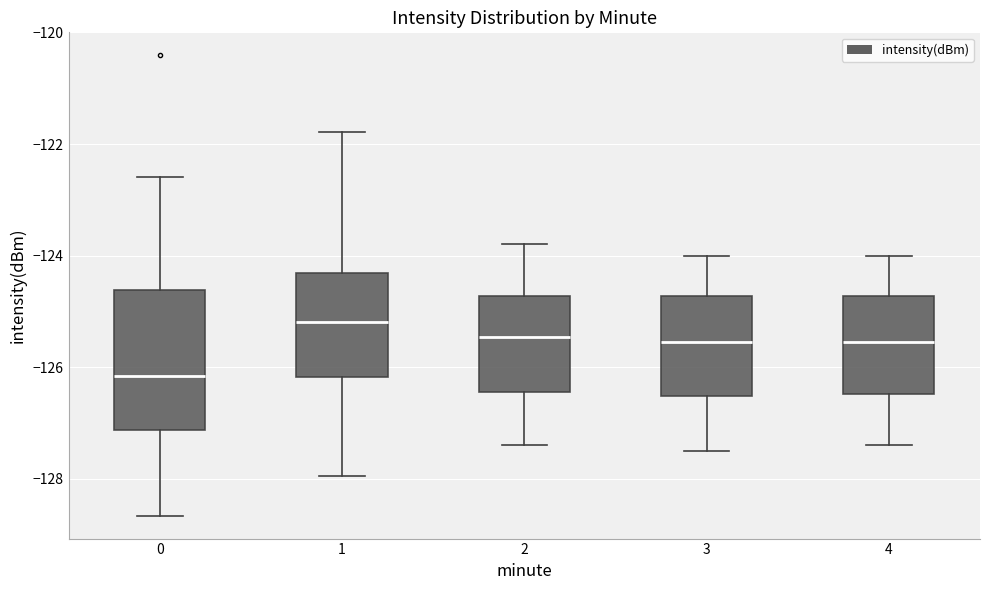

Reading left to right, transcribe this box plot: for each box, give where its median line is, the range the box spans, and where its two whiskers end, as read against the y-axis. The values are not printed on the chart, so give them approximately, as read against the axis.

0: median -126.2, box -127.2 to -124.6, whiskers -128.6 to -122.6
1: median -125.2, box -126.2 to -124.4, whiskers -128.0 to -121.8
2: median -125.4, box -126.4 to -124.8, whiskers -127.4 to -123.8
3: median -125.6, box -126.6 to -124.8, whiskers -127.4 to -124.0
4: median -125.6, box -126.4 to -124.8, whiskers -127.4 to -124.0